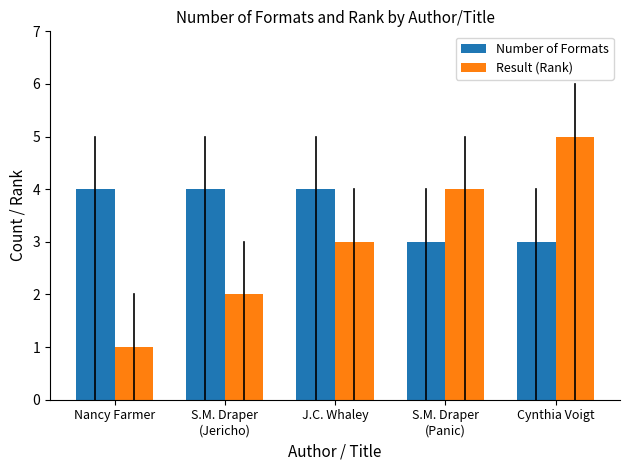

What is the difference between the highest and lowest values at Nancy Farmer?

3